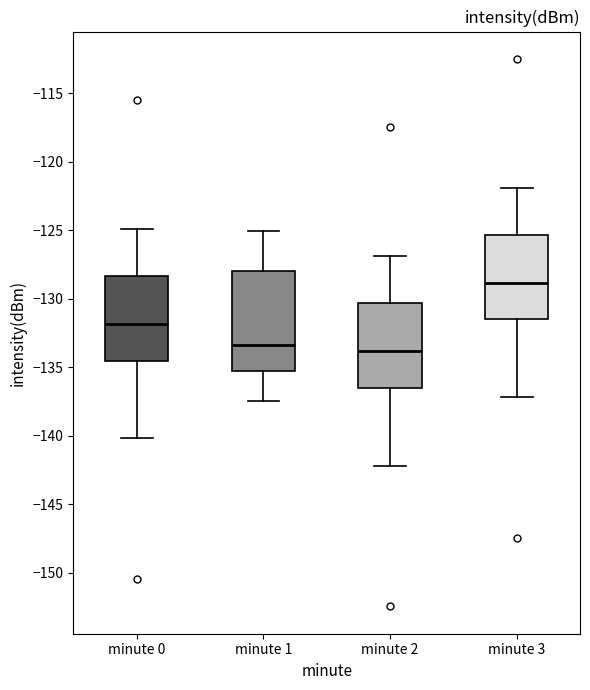

Which box's median line is the highest?

minute 3